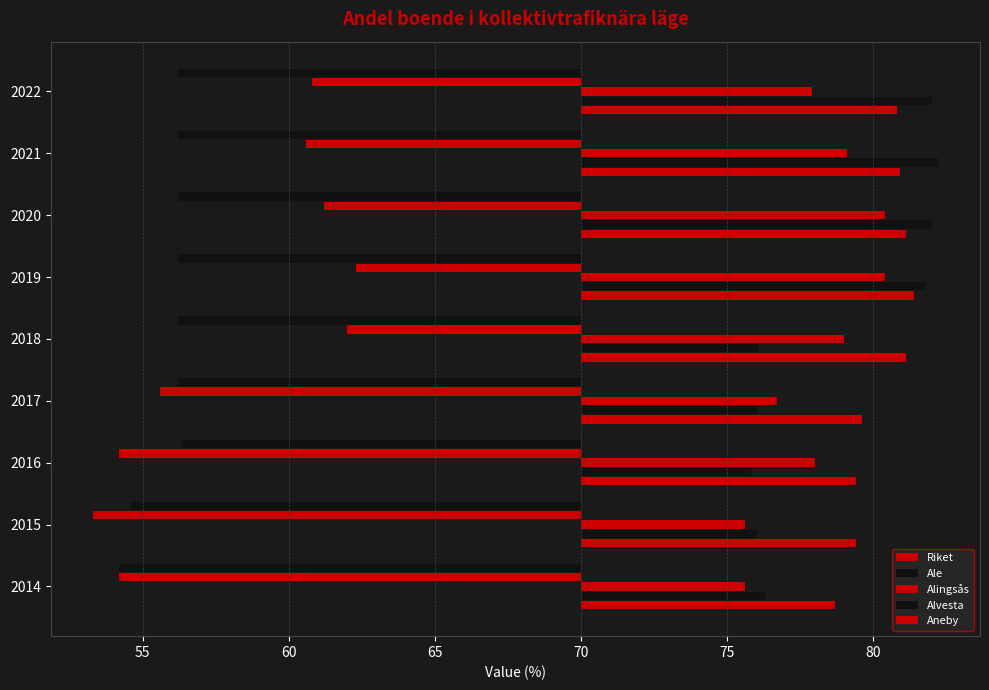

Which series has the largest total across all categories?

Riket